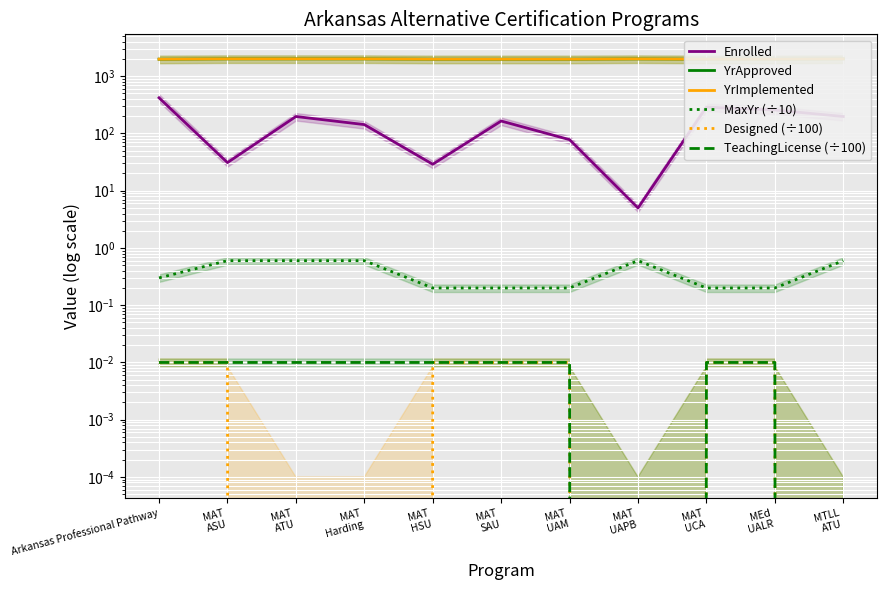

How many data points in Enrolled are less than 165?

5